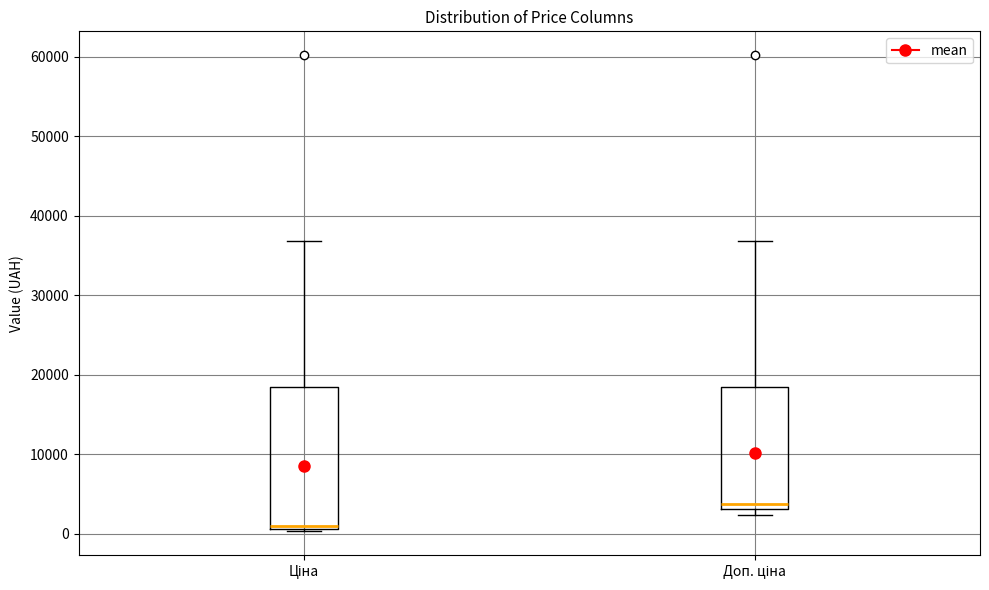

Reading left to right, transcribe this box plot: for each box, give where its median line is, the range the box spans, and where its two whiskers end, as read against the y-axis. The values are not printed on the chart, so give them approximately, as read against the axis.

Ціна: median 1000 (just above the box's lower edge), box 1000 to 18000, whiskers 0 to 37000
Доп. ціна: median 4000, box 3000 to 18000, whiskers 2000 to 37000